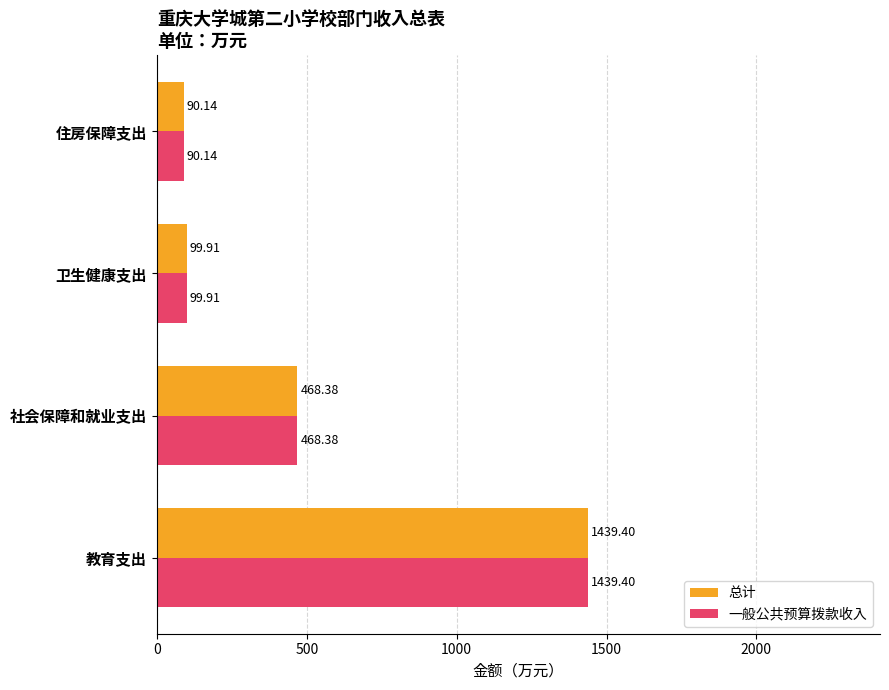

Rank the categories by 一般公共预算拨款收入 value from lowest to highest.

住房保障支出, 卫生健康支出, 社会保障和就业支出, 教育支出